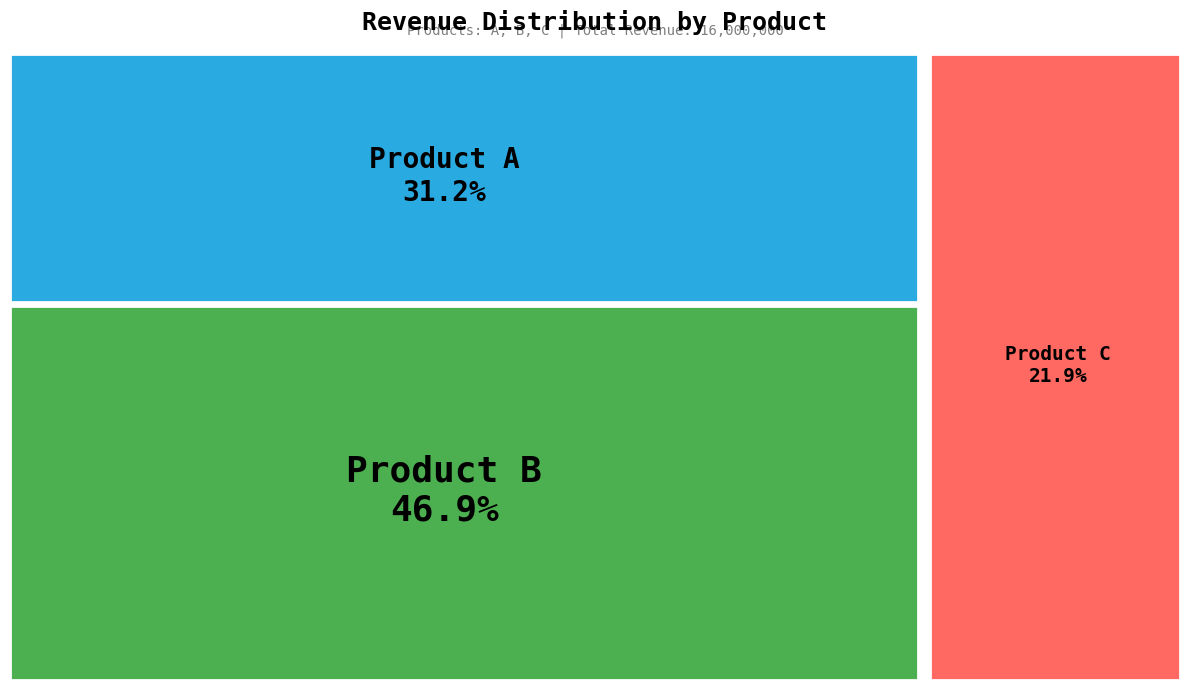

How many slices are in this pie chart?

3